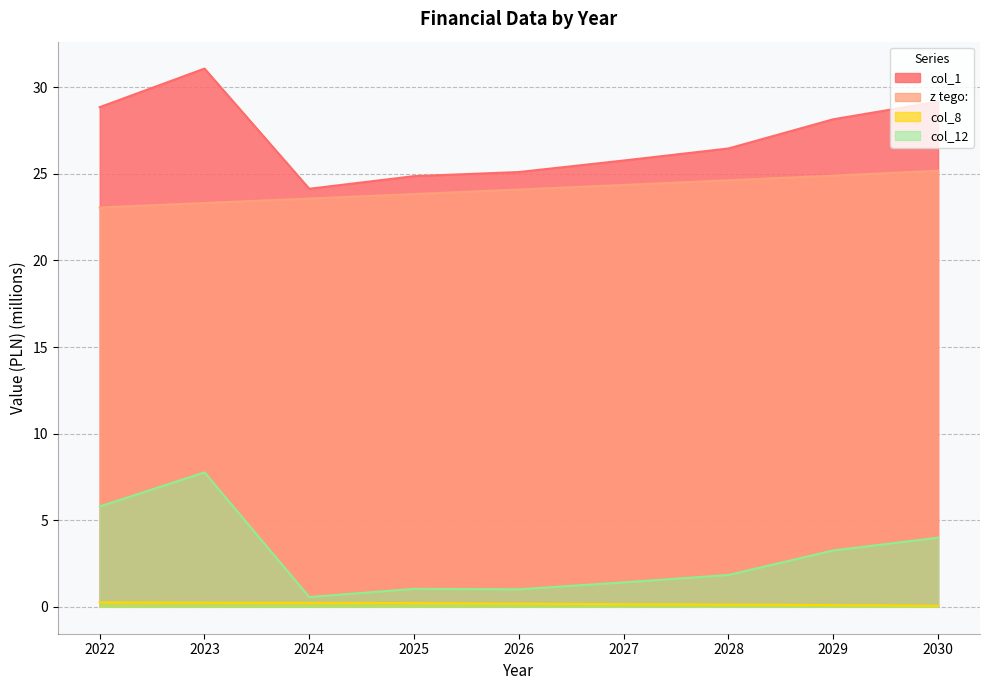

Which series has the largest range (max minus min)?

col_12